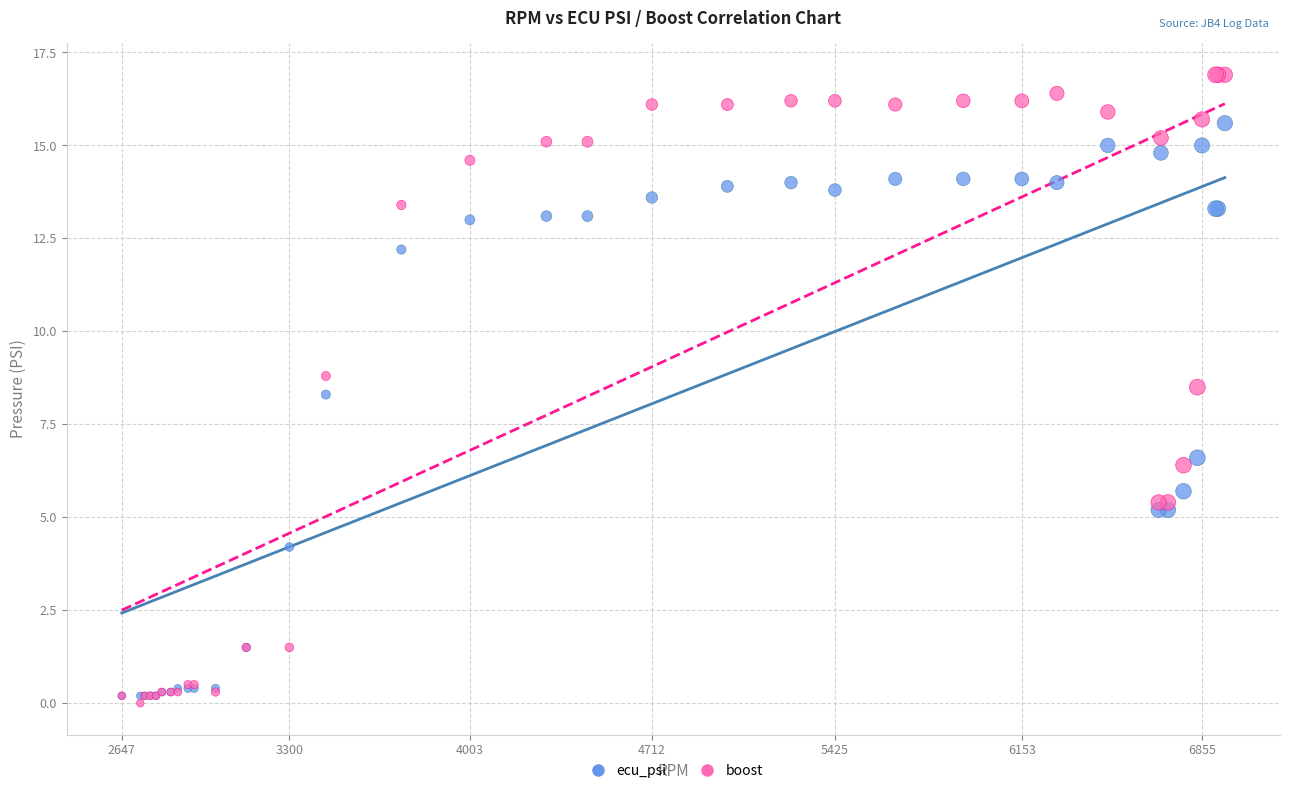

Across all series, what Y value is closest to 8?

8.3